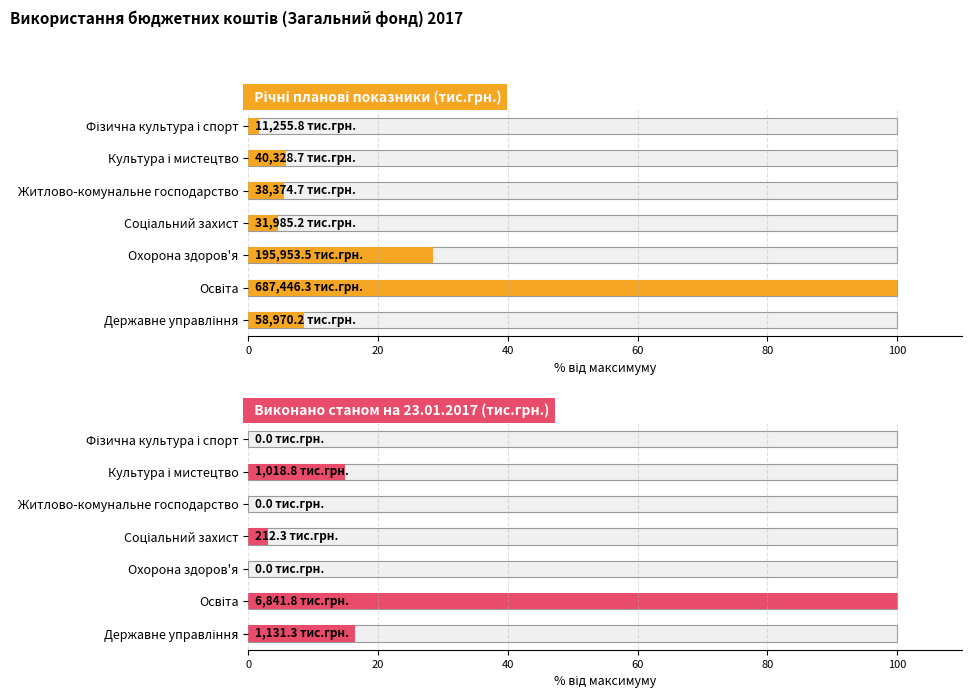

What is the total value across all series at Культура і мистецтво?

41347.5